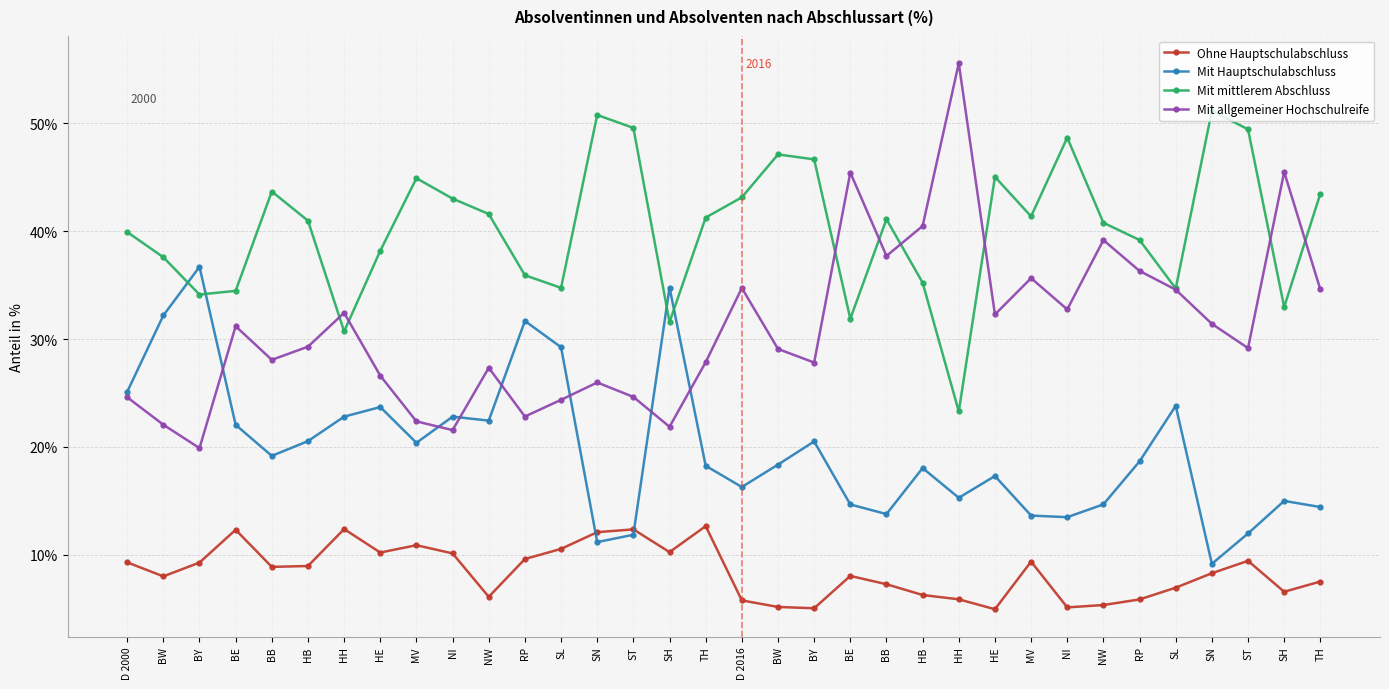

True or false: Ohne Hauptschulabschluss has a value of 9.7 at RP.

False